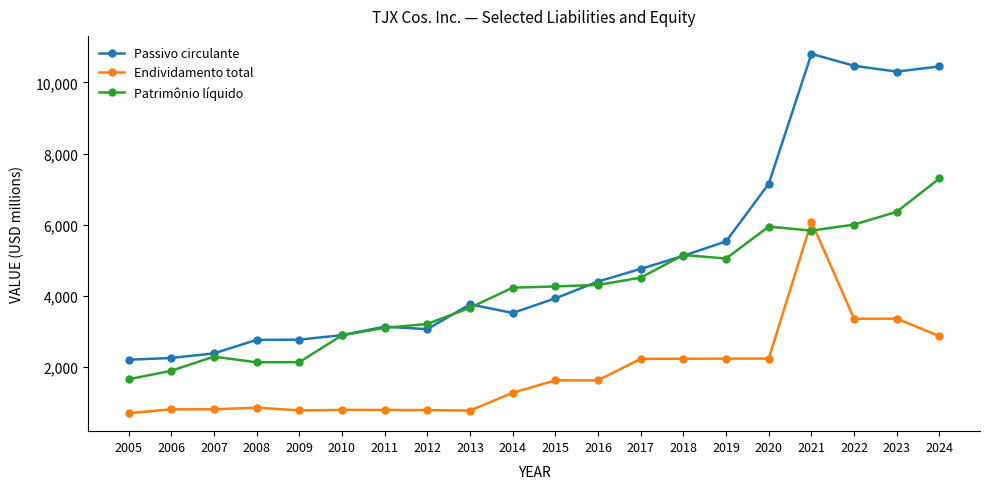

At which category is the sum across all series the highest?

2021